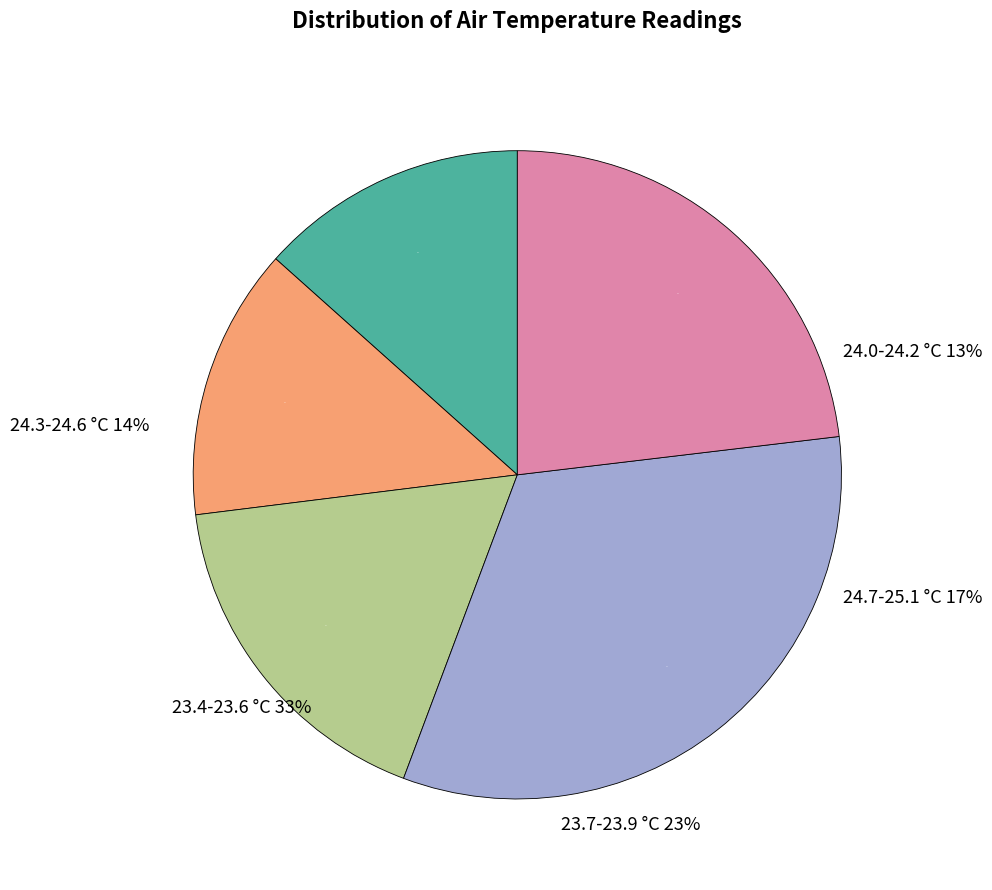

Does any single category account for the majority?

No